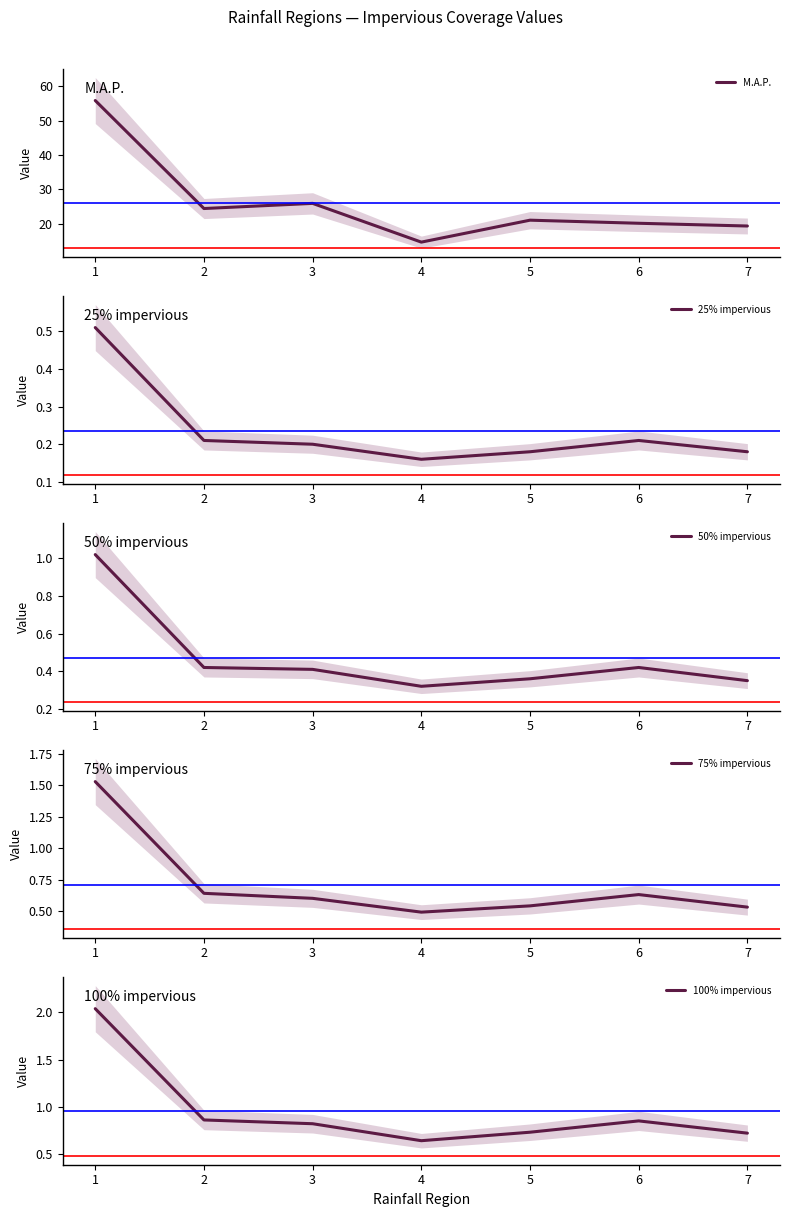

What is the difference between the highest and lowest values at 6?

19.9